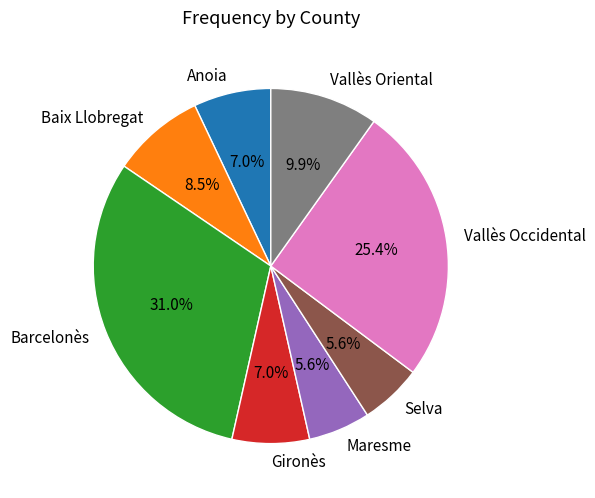

Between Maresme and Vallès Occidental, which is larger?

Vallès Occidental